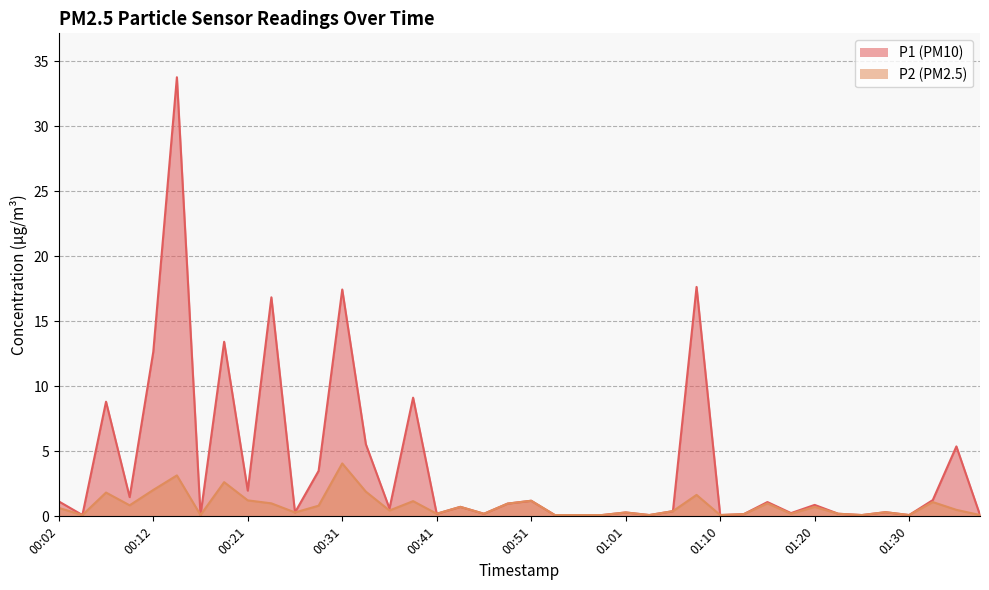

True or false: P2 and P1 cross at least once.

False